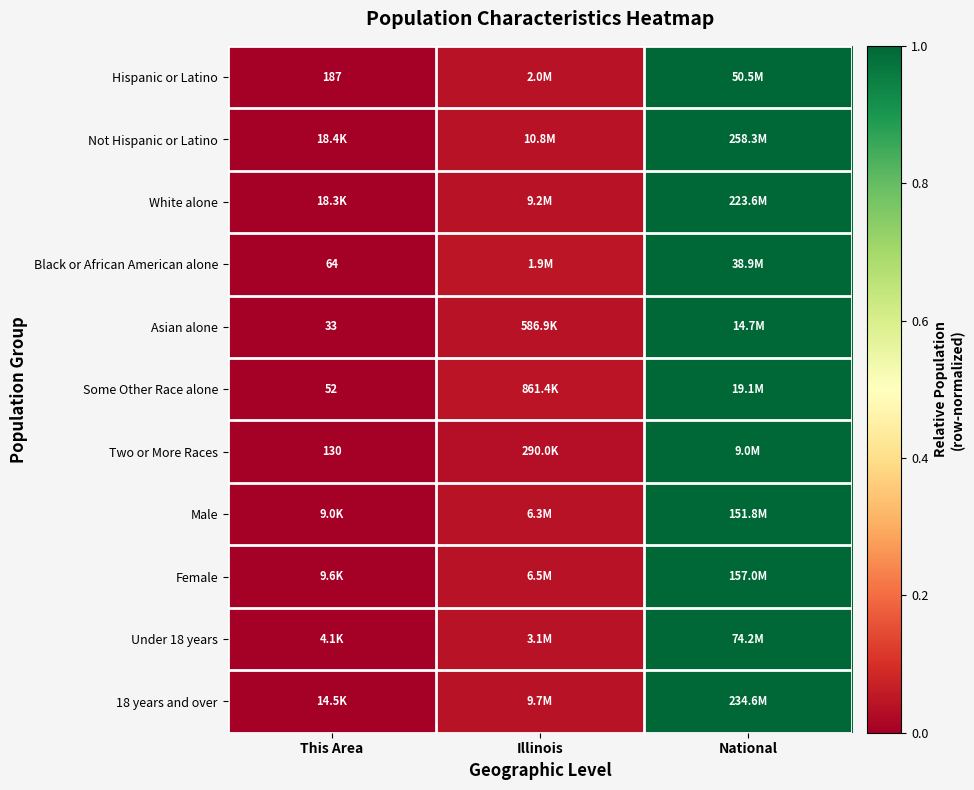

How many data points does each series have?

3